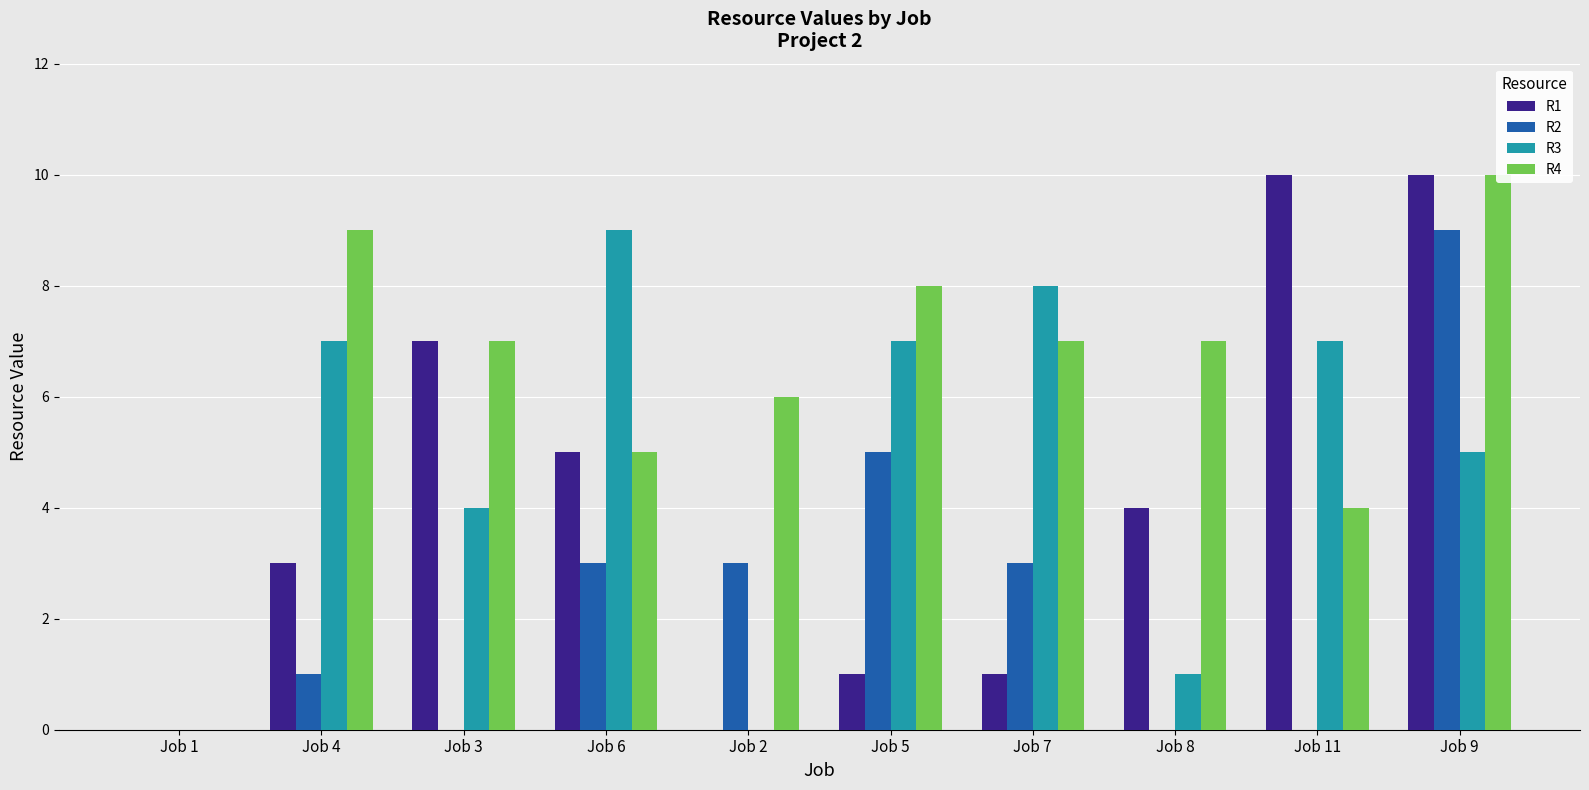

Which has a higher value, Job 5 or Job 1?

Job 5